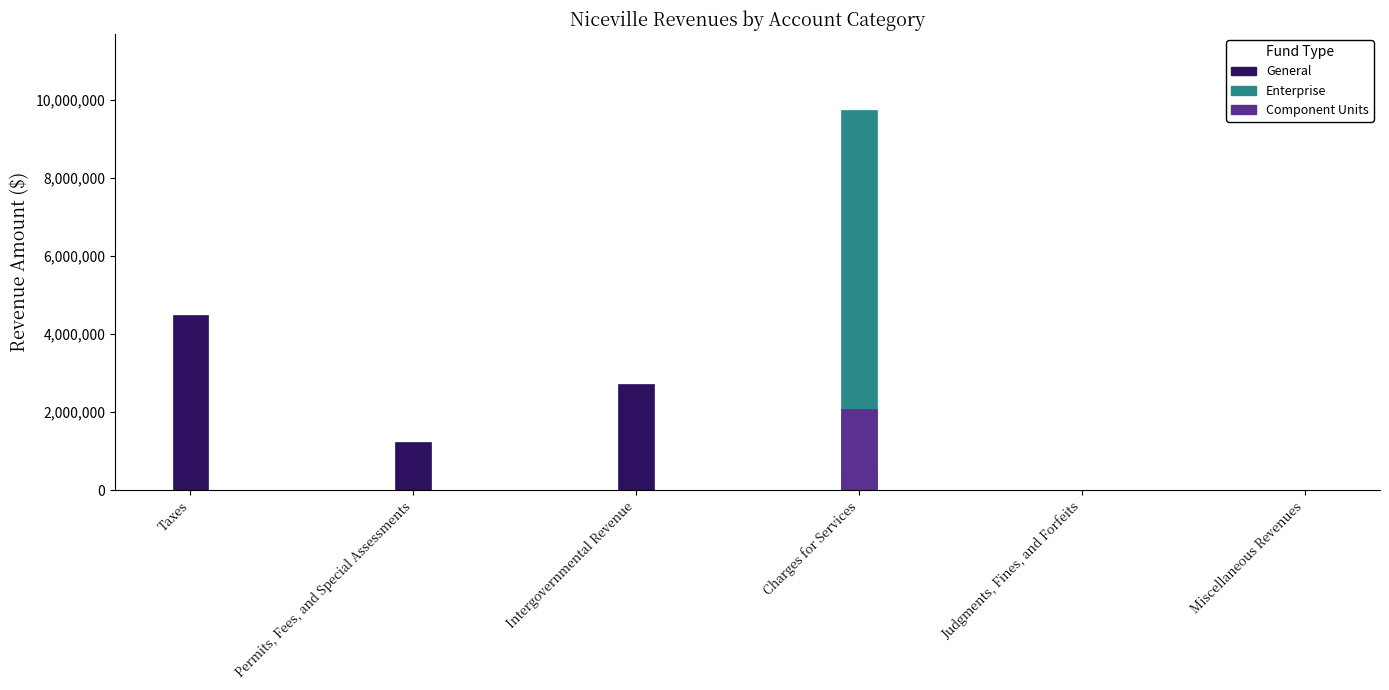

At how many categories does at least one series exceed 7260681?

1